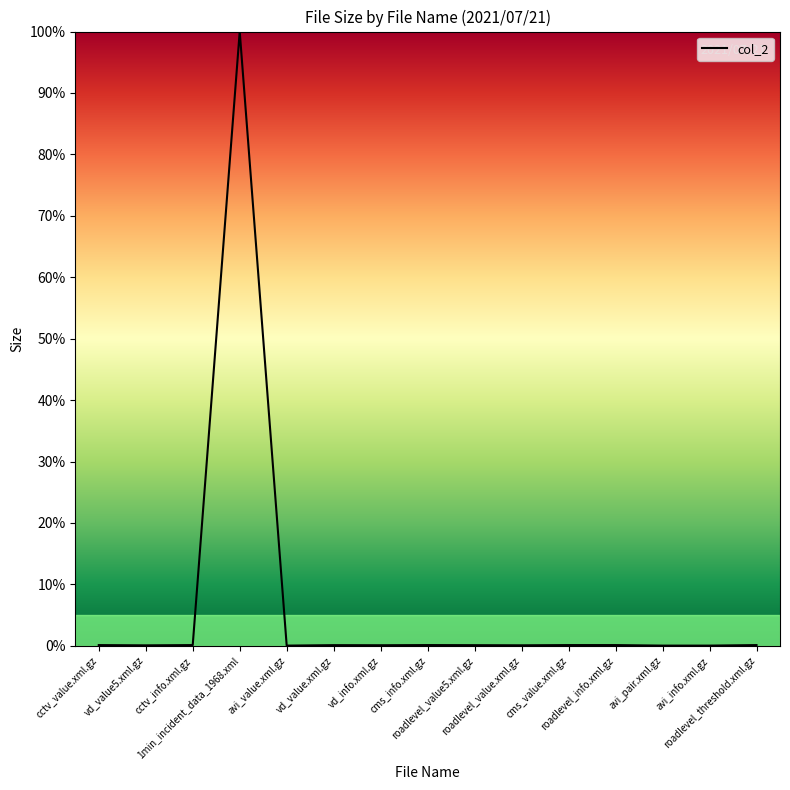

What is the sum of the values at vd_value5.xml.gz and avi_pair.xml.gz?

0.1